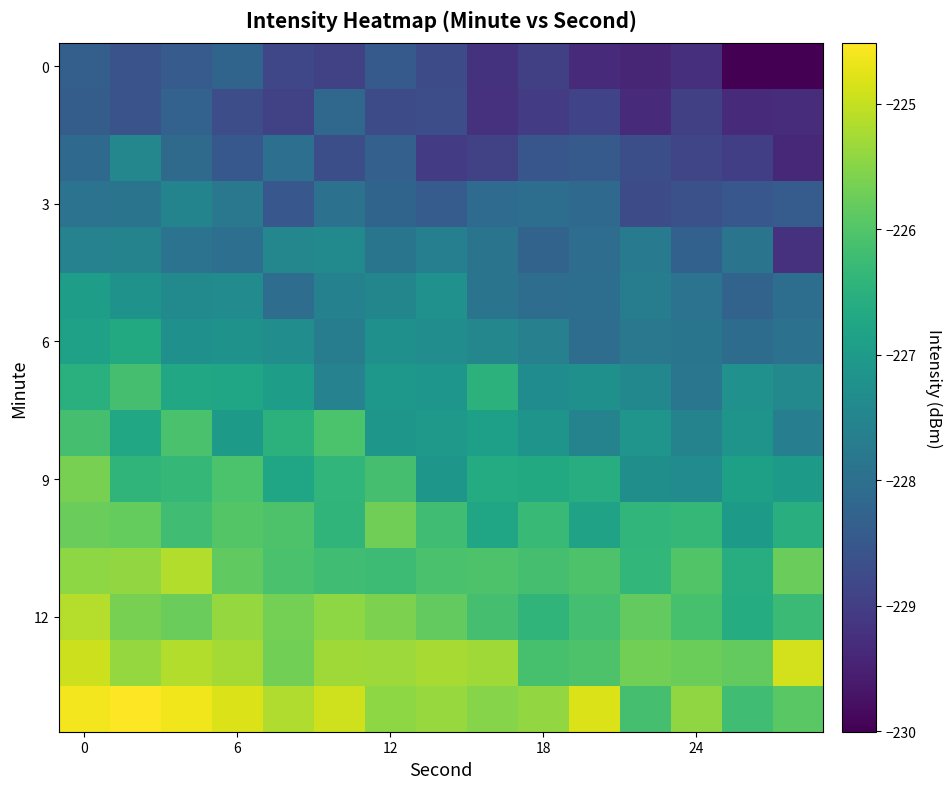

At how many categories does at least one series exceed -227?

15